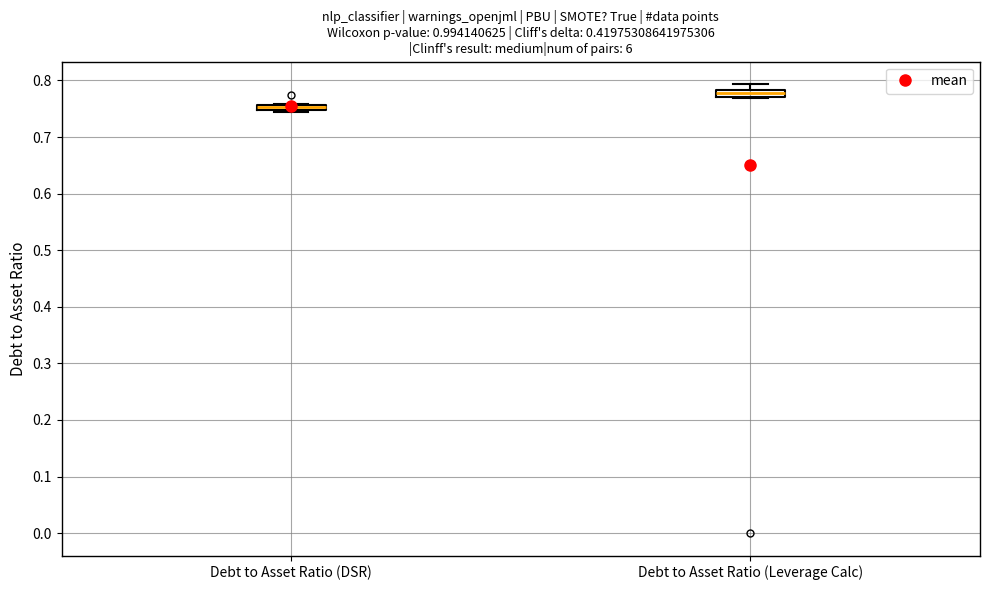

Where is the lower edge of the box for Debt to Asset Ratio (DSR) on the y-axis? The values are not printed on the chart, so give them approximately, as read against the axis.

0.75